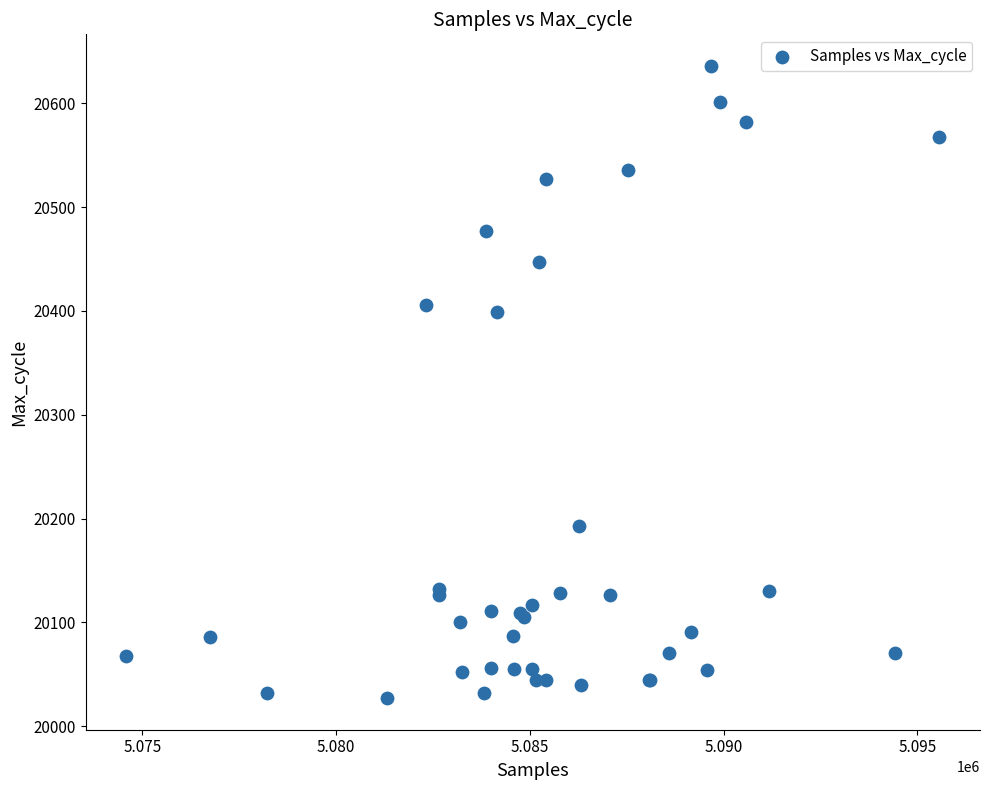

What Y value in the scatter plot is closest to 20331?

20399